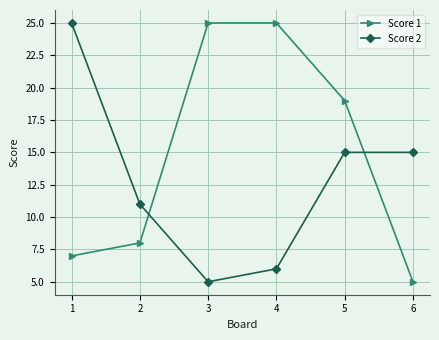

What is the sum of the Score 1 values at 3 and 5?

44